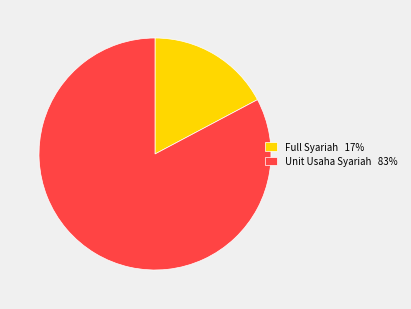

Which has a higher value, Unit Usaha Syariah or Full Syariah?

Unit Usaha Syariah